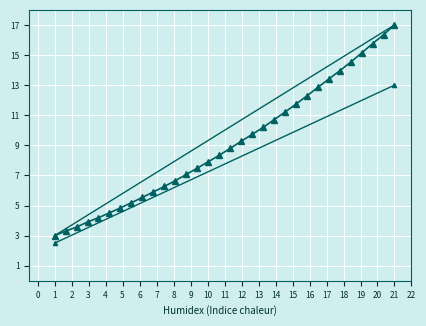

Count the number of categories in the chart.

32